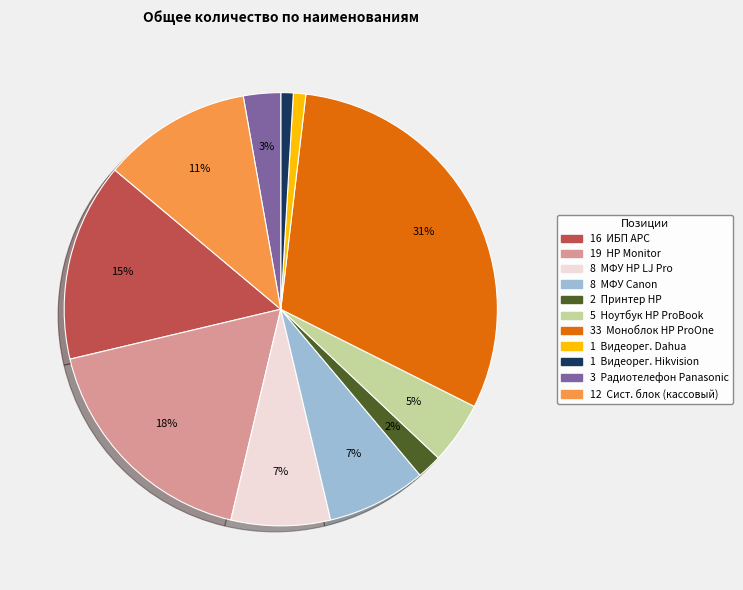

How many segments does this pie chart have?

11